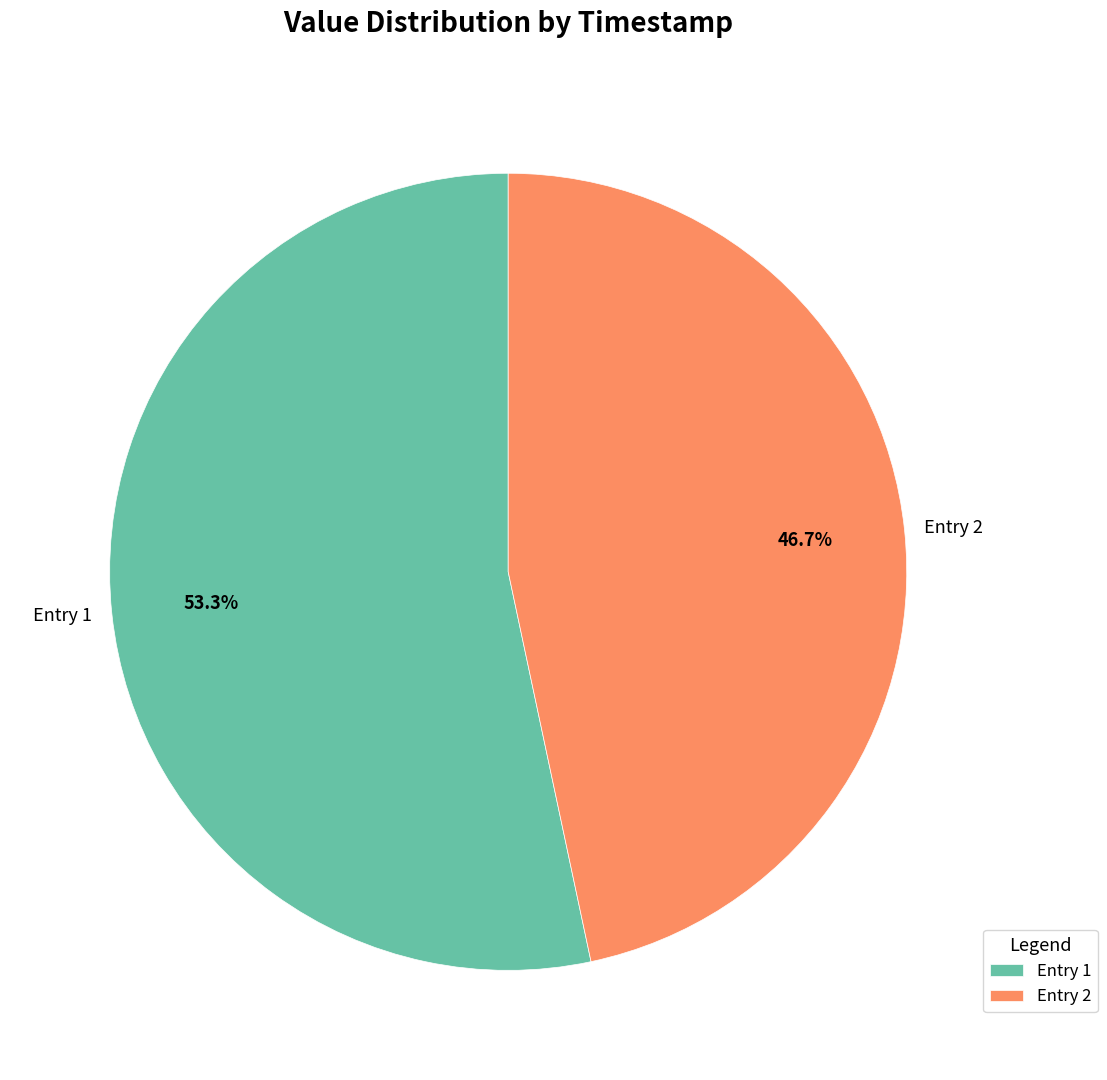

Count the number of slices in the pie.

2